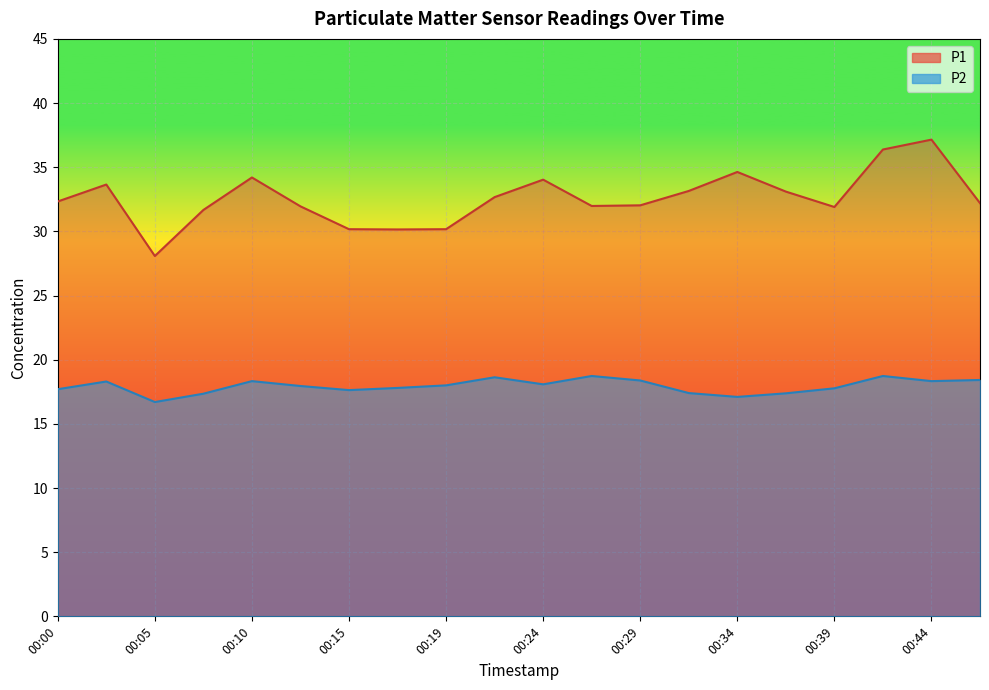

Reading left to right, what are all the values shown in this chart?

P1: 00:00=32.3	00:03=33.6	00:05=28.1	00:07=31.7	00:10=34.2	00:12=31.9	00:15=30.2	00:17=30.1	00:19=30.2	00:22=32.7	00:24=34.0	00:27=32.0	00:29=32.0	00:32=33.1	00:34=34.6	00:37=33.1	00:39=31.9	00:41=36.4	00:44=37.1	00:46=32.2
P2: 00:00=17.7	00:03=18.3	00:05=16.7	00:07=17.4	00:10=18.3	00:12=17.9	00:15=17.6	00:17=17.8	00:19=18.0	00:22=18.6	00:24=18.1	00:27=18.7	00:29=18.4	00:32=17.4	00:34=17.1	00:37=17.4	00:39=17.8	00:41=18.7	00:44=18.3	00:46=18.4